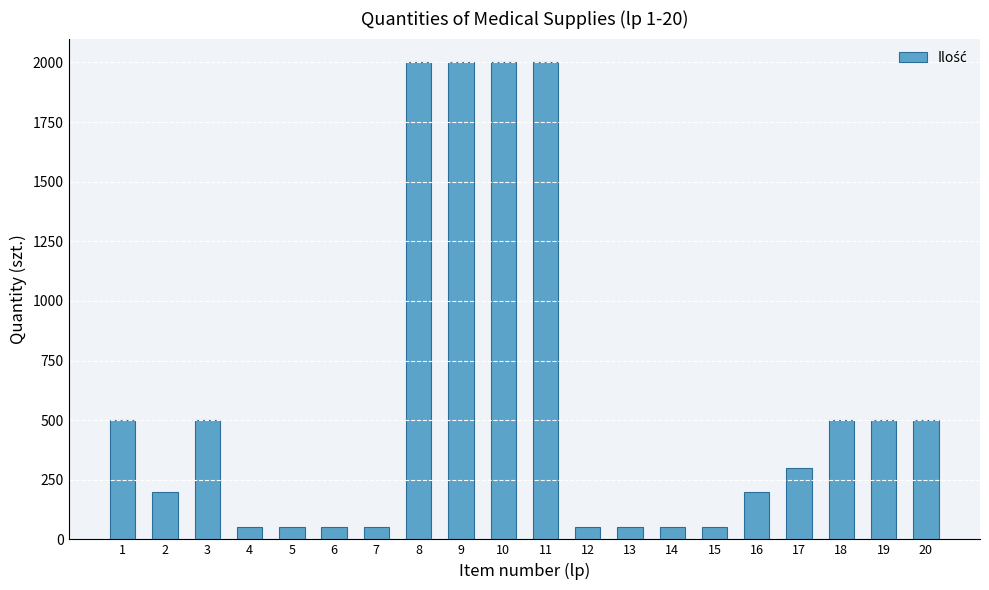

What is the change in value from 3 to 9?

+1500